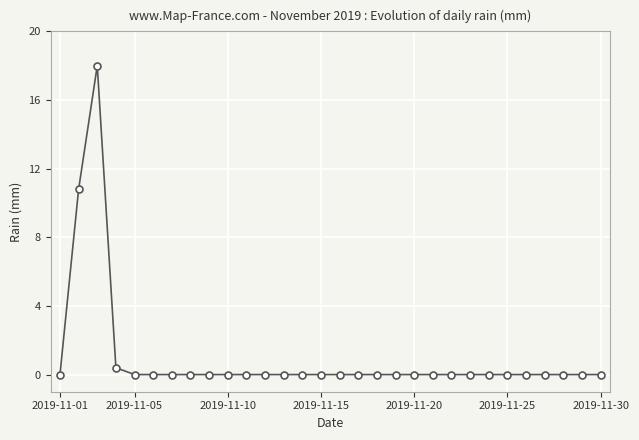

What is the maximum value shown in the chart?

18.0